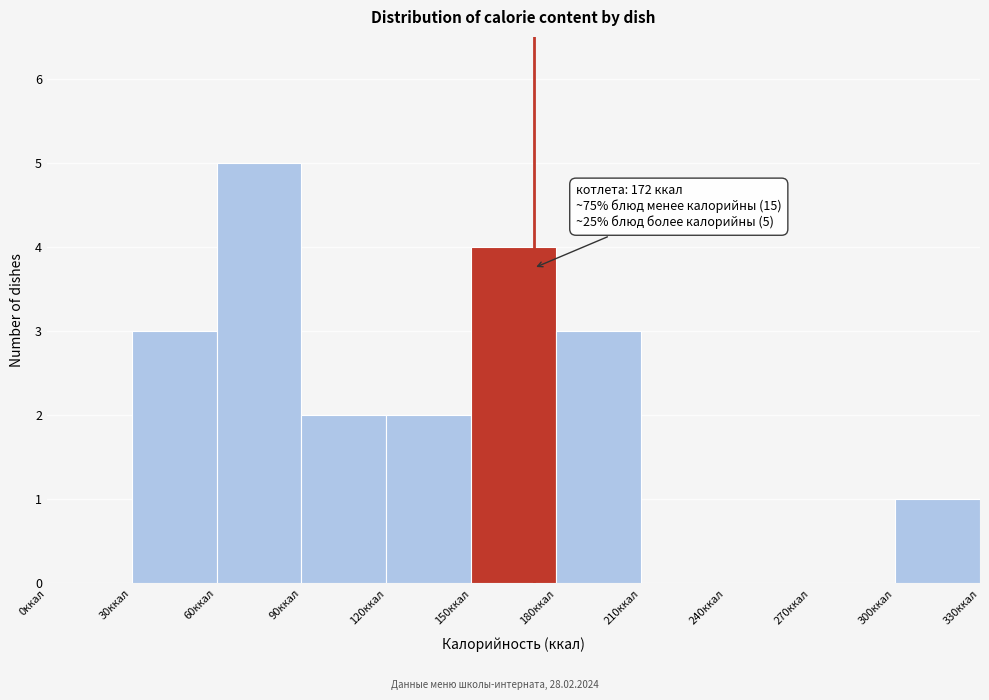

Which range on the x-axis has the tallest bar?

60 to 90